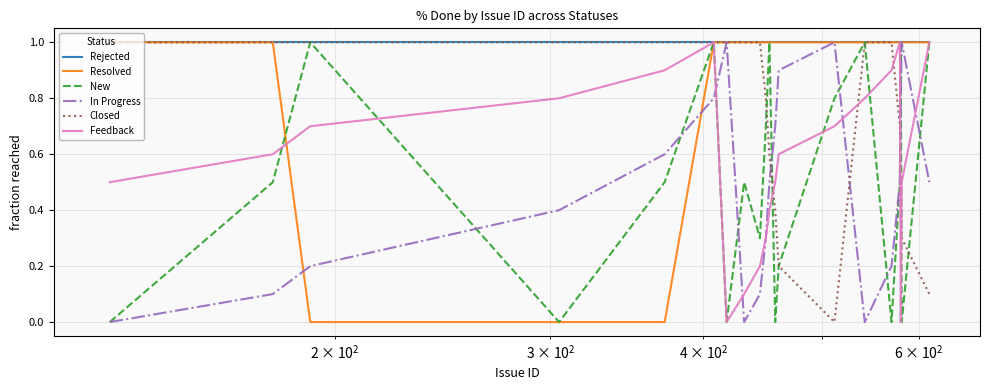

How many lines are shown in the chart?

6